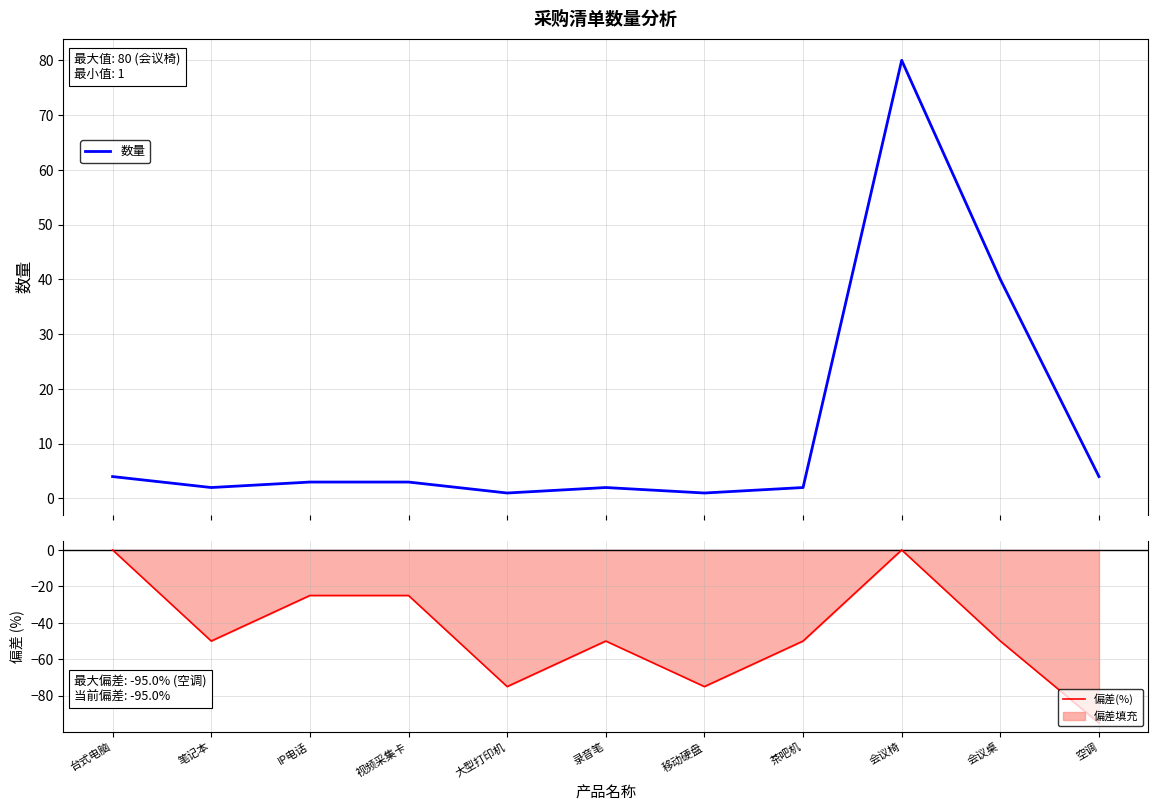

At which category is the sum across all series the highest?

会议椅